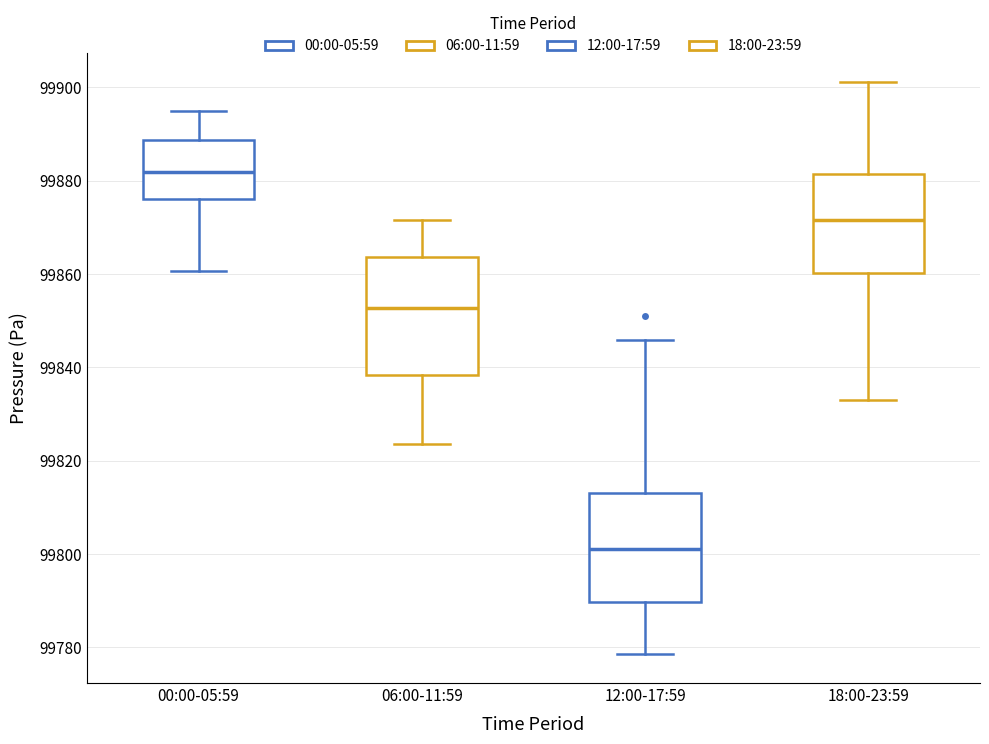

Reading left to right, transcribe this box plot: for each box, give where its median line is, the range the box spans, and where its two whiskers end, as read against the y-axis. The values are not printed on the chart, so give them approximately, as read against the axis.

00:00-05:59: median 99882, box 99876 to 99888, whiskers 99860 to 99894
06:00-11:59: median 99852, box 99838 to 99864, whiskers 99824 to 99872
12:00-17:59: median 99802, box 99790 to 99814, whiskers 99778 to 99846
18:00-23:59: median 99872, box 99860 to 99882, whiskers 99834 to 99902